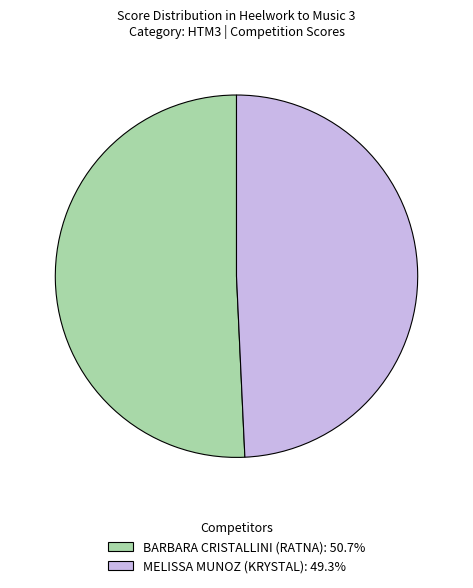

Is there any slice that represents more than half of the pie?

Yes